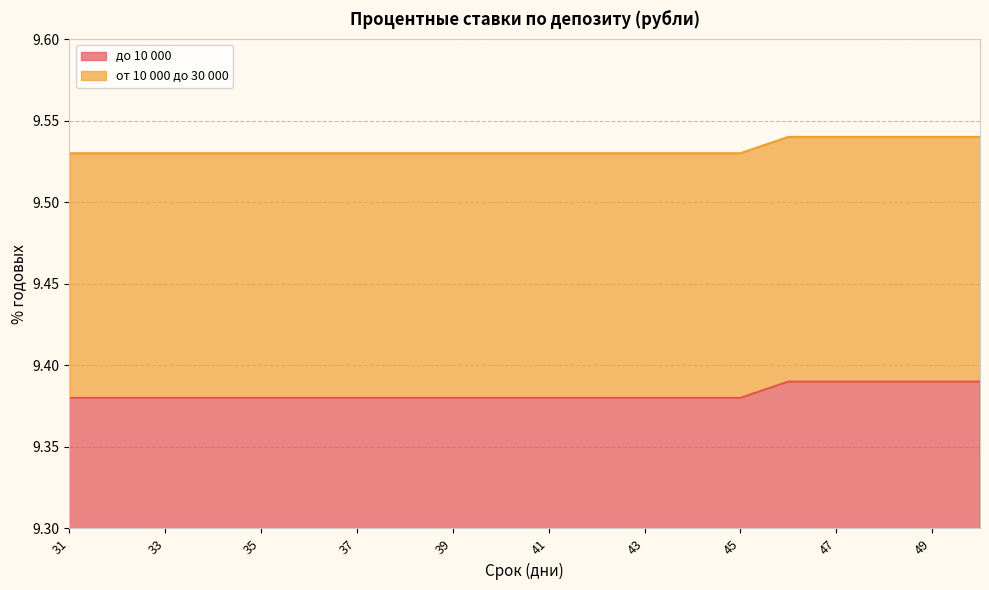

What is the maximum value for от 10 000 до 30 000?

9.5